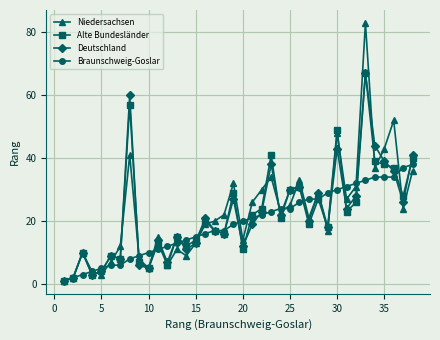

Which series has the largest total across all categories?

Niedersachsen